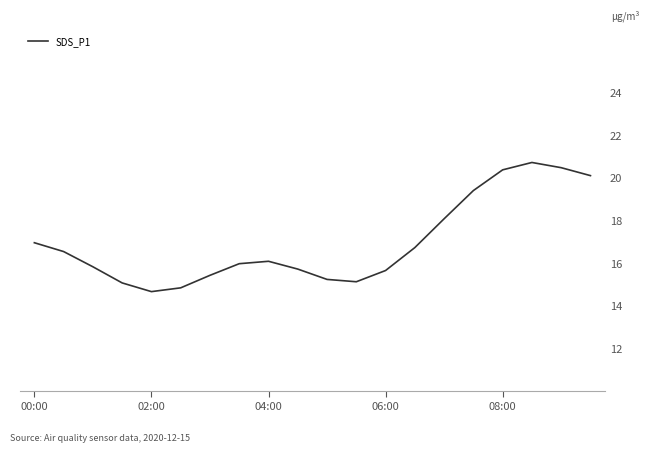

What is the maximum value shown in the chart?

20.7